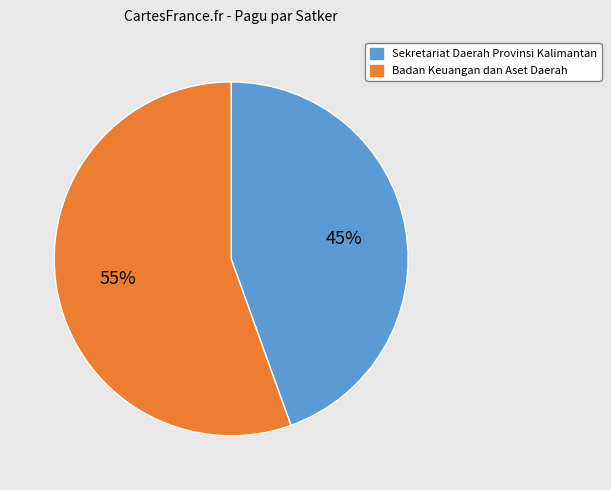

To the nearest percent, what is the average slice percentage?

50%